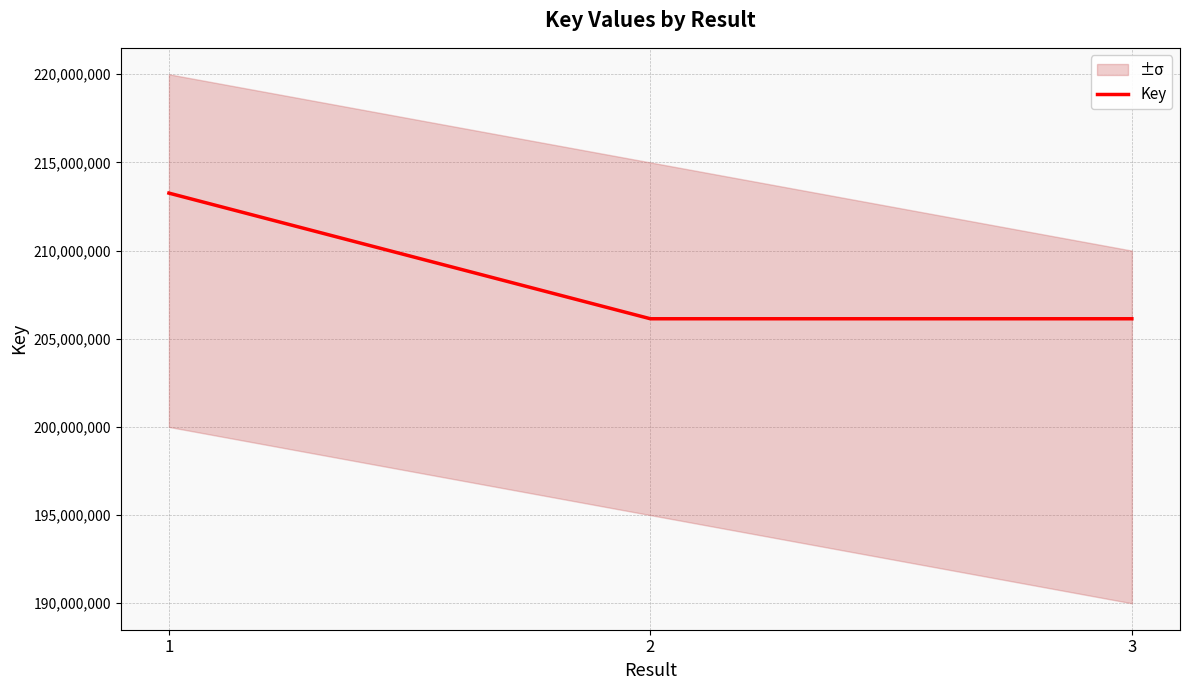

The value at 2 is 206135452. True or false?

True